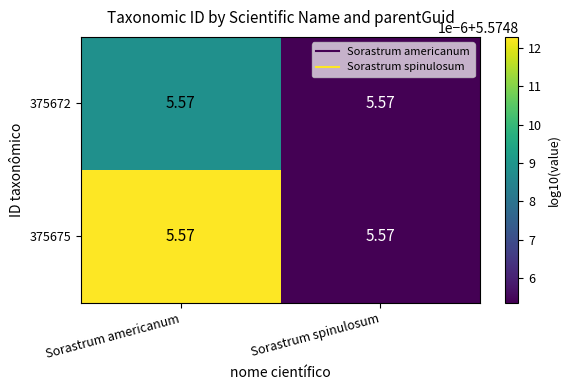

Which label corresponds to the smallest value in the chart?

Sorastrum spinulosum